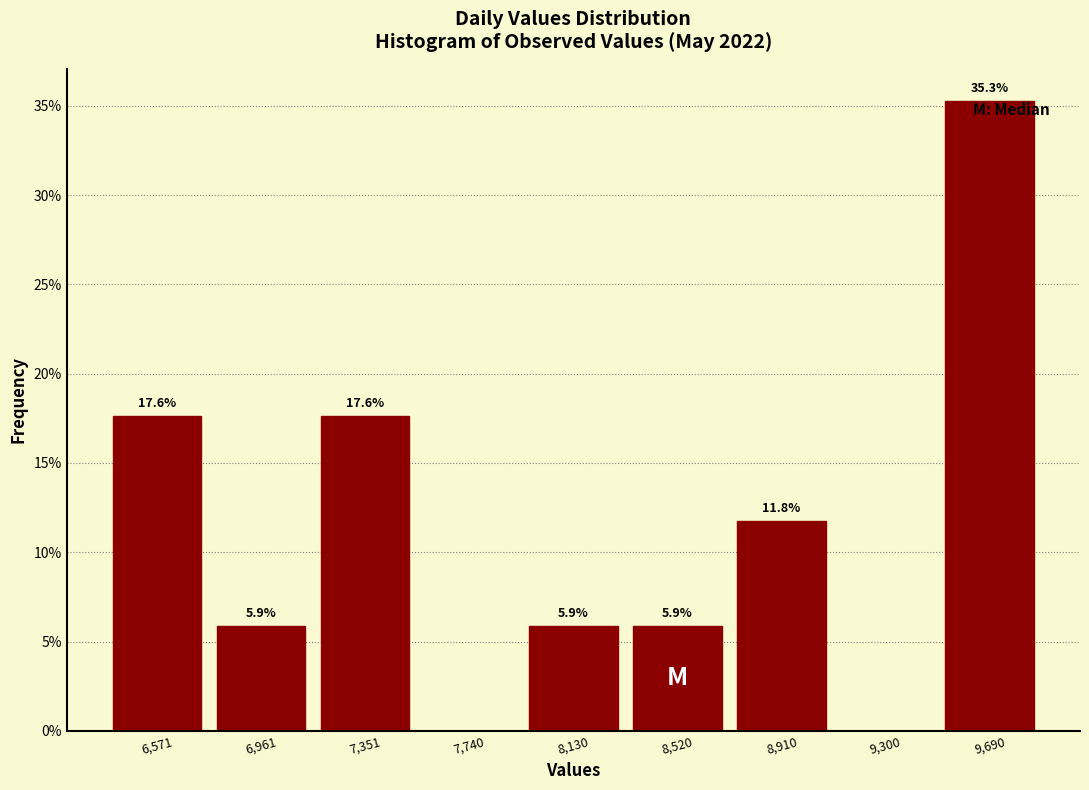

Which range on the x-axis has the tallest bar?

9500 to 9900